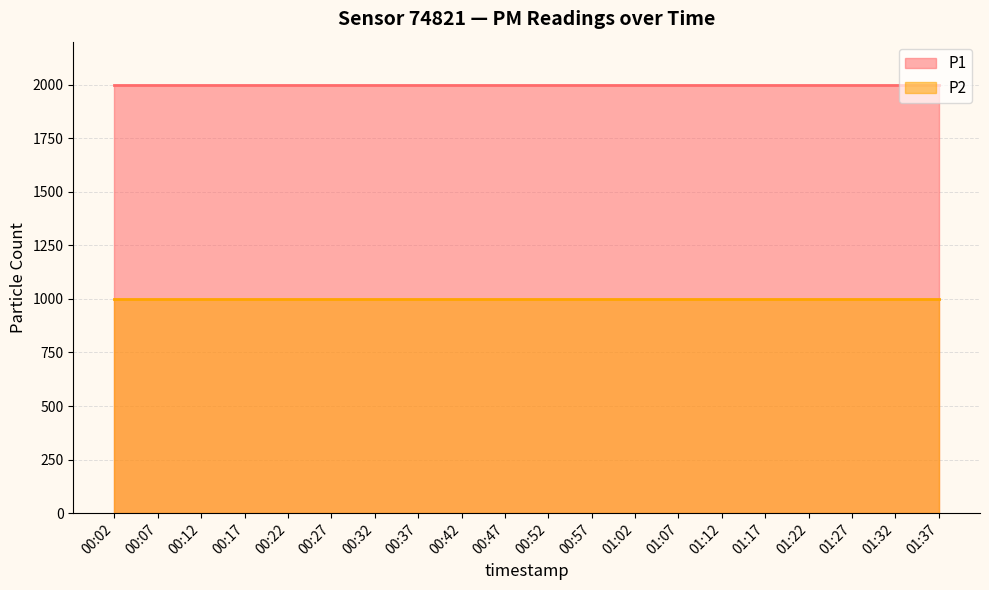

True or false: P1 and P2 intersect in this chart.

False